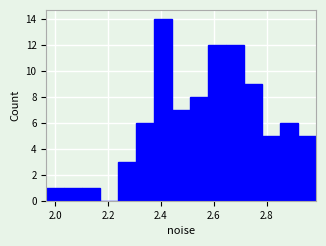

Around what value on the x-axis is the tallest bar? Give the approximate position of its centre, as read against the axis.

2.40